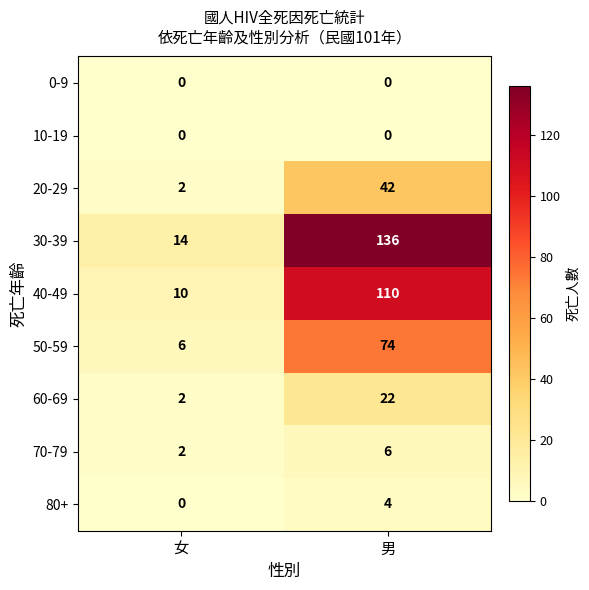

Is it true that 50-59 equals 37 at 男?

False